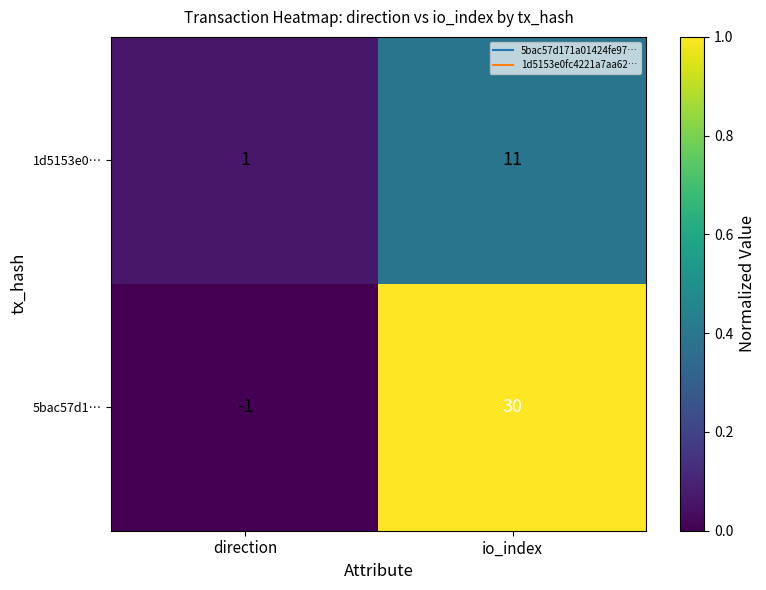

True or false: 1d5153e0… has a value of 18 at io_index.

False